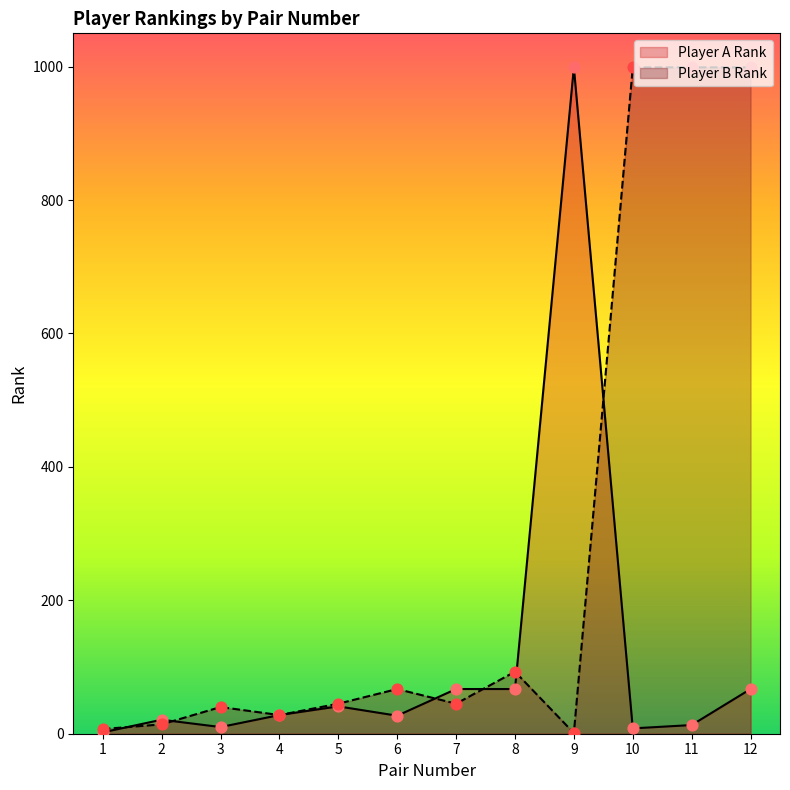

What are all the series names shown in the legend?

Player A Rank, Player B Rank